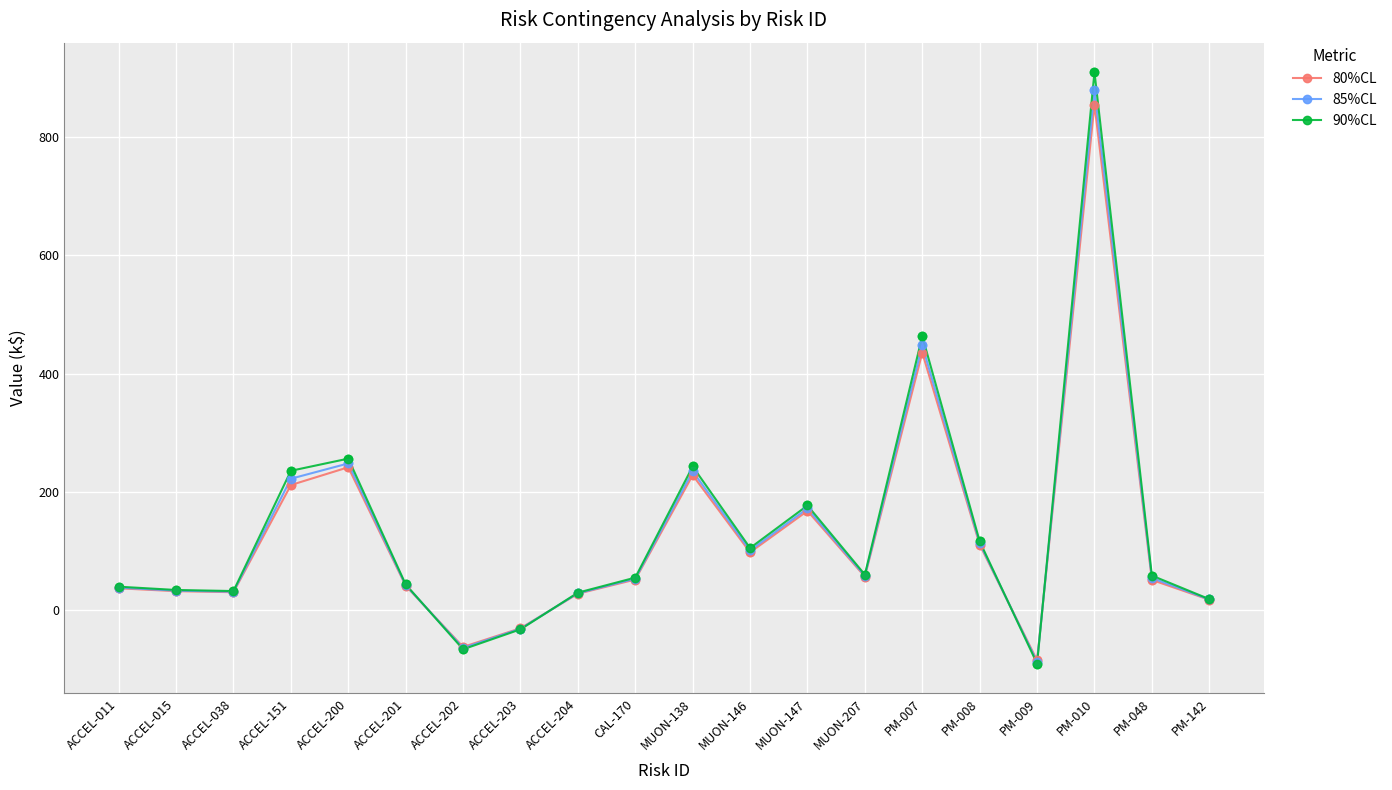

What is the spread (max minus min) of values at PM-009?

5.5